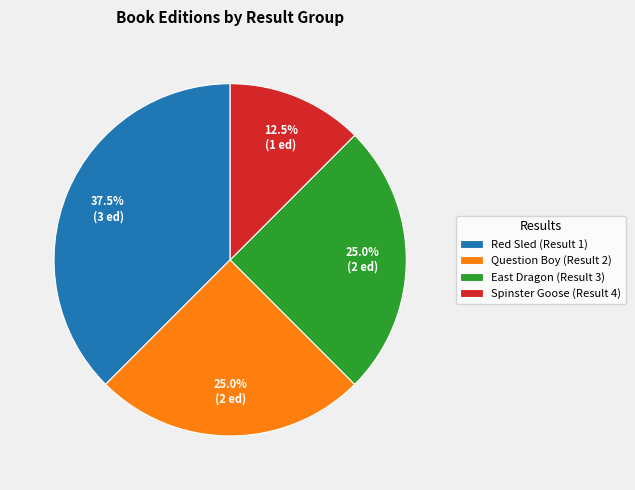

What is the largest slice in the pie chart?

Red Sled (Result 1)